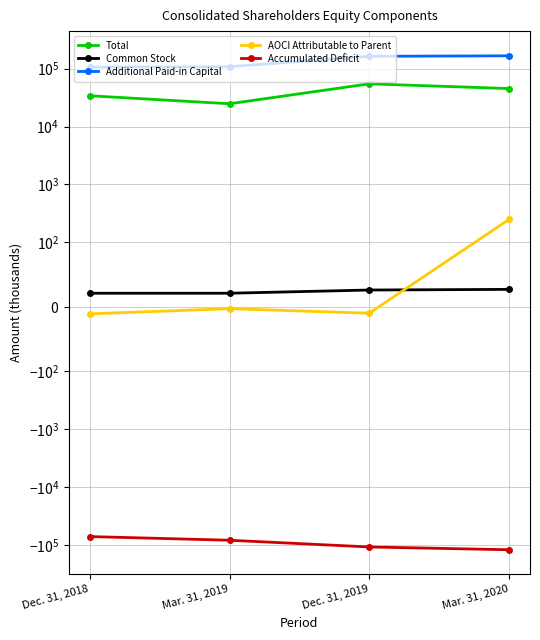

What is the spread (max minus min) of values at Dec. 31, 2019?

271568